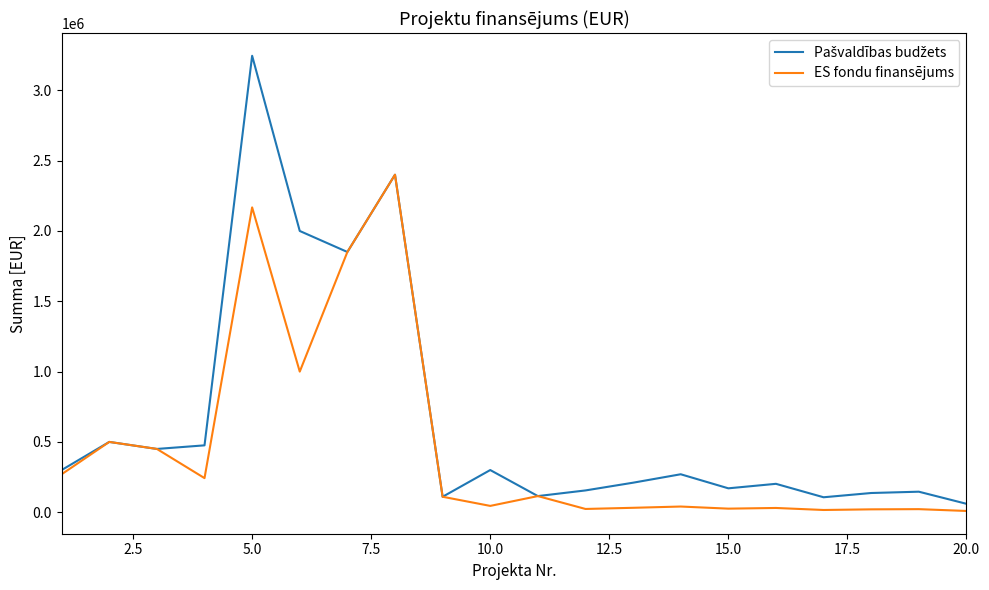

Rank the series by their maximum value, from highest to lowest.

Pašvaldības budžets, ES fondu finansējums